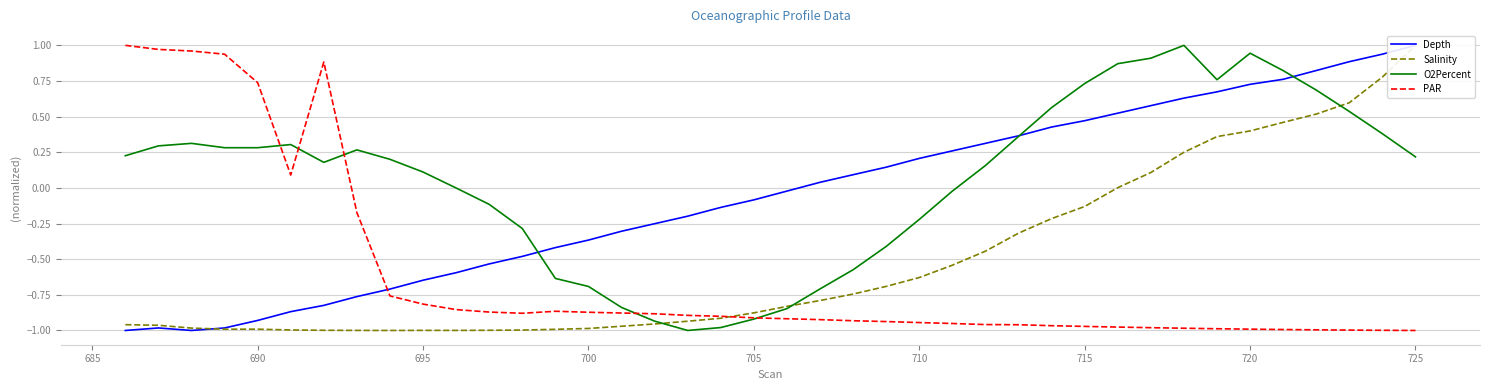

The value of PAR at 725 is -0.6. True or false?

False